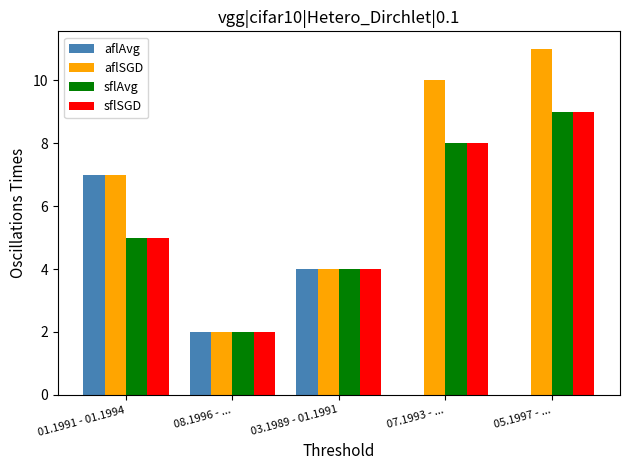

Where is sflAvg nearest to the value 5?

01.1991 - 01.1994